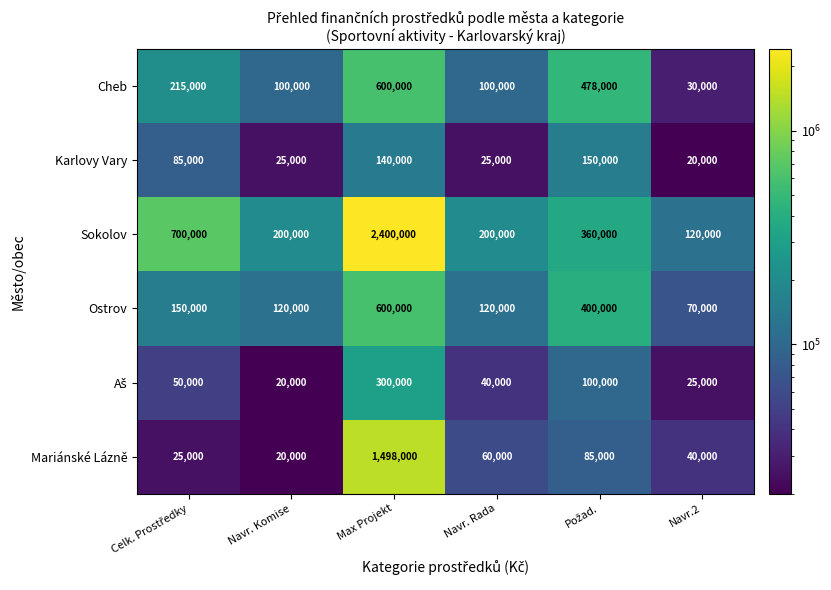

At which category is the sum across all series the highest?

Max Projekt